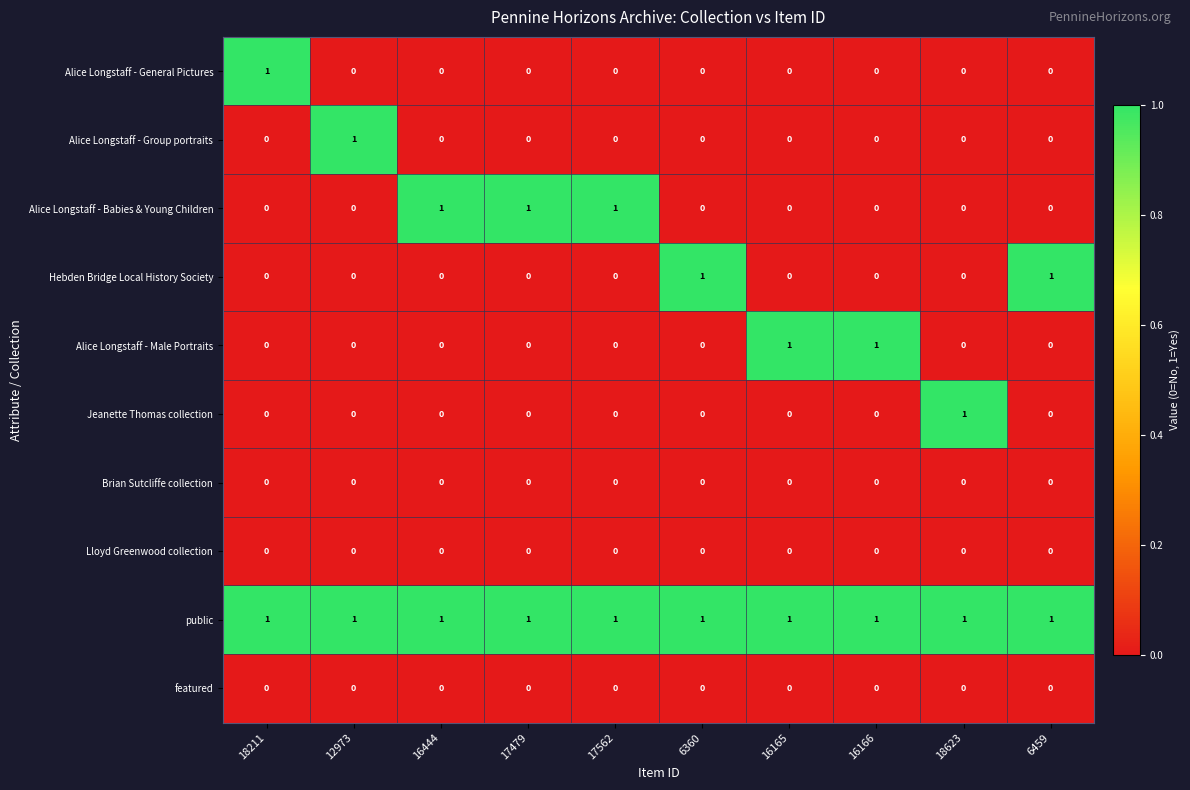

What is the difference between the highest and lowest values at 16166?

1